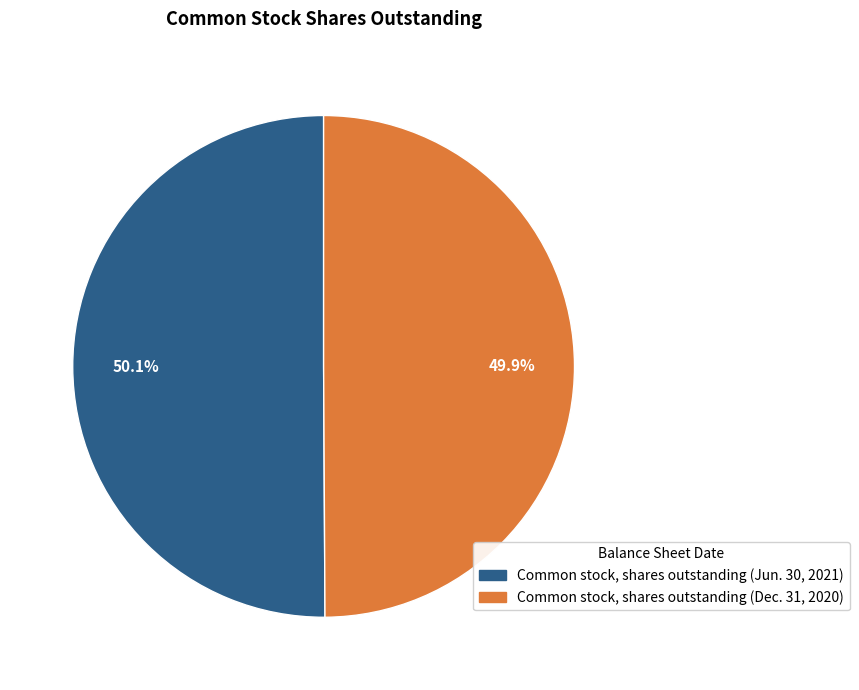

Count the number of slices in the pie.

2